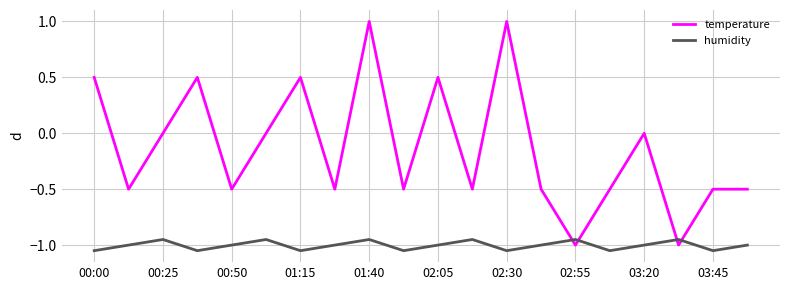

In humidity, how many points are higher than both neighbors (excluding endpoints)?

6